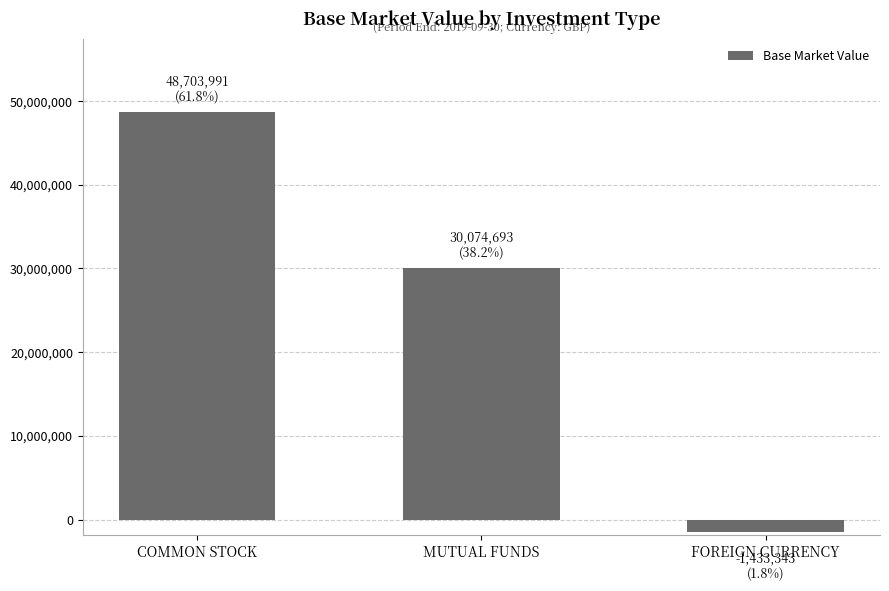

What is the greatest value displayed?

48703990.5